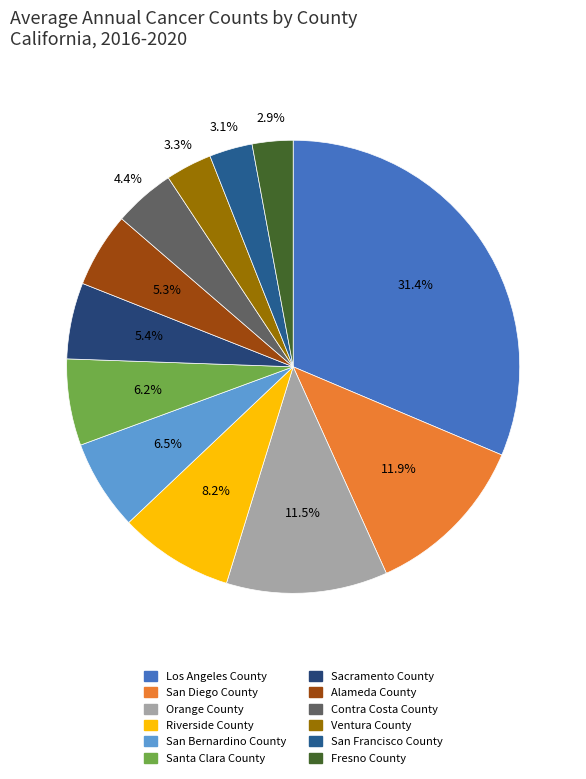

True or false: Fresno County accounts for 3% of the total.

True